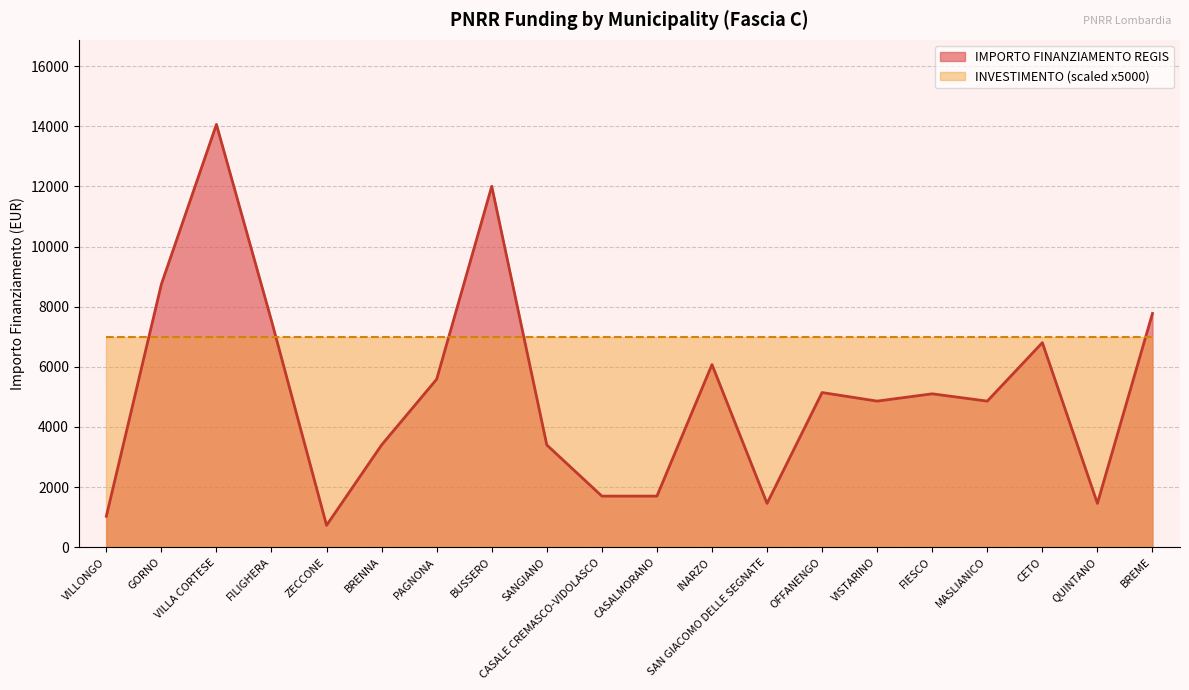

What is the label of the 18th point from the right?

VILLA CORTESE